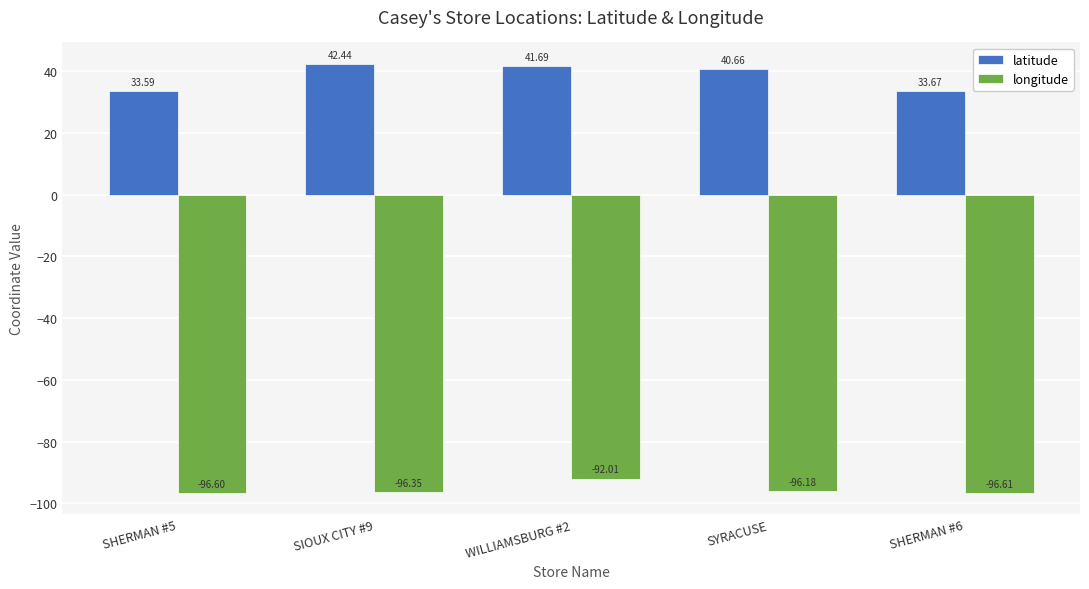

What is the difference between the maximum and second lowest values in the latitude series?

8.8